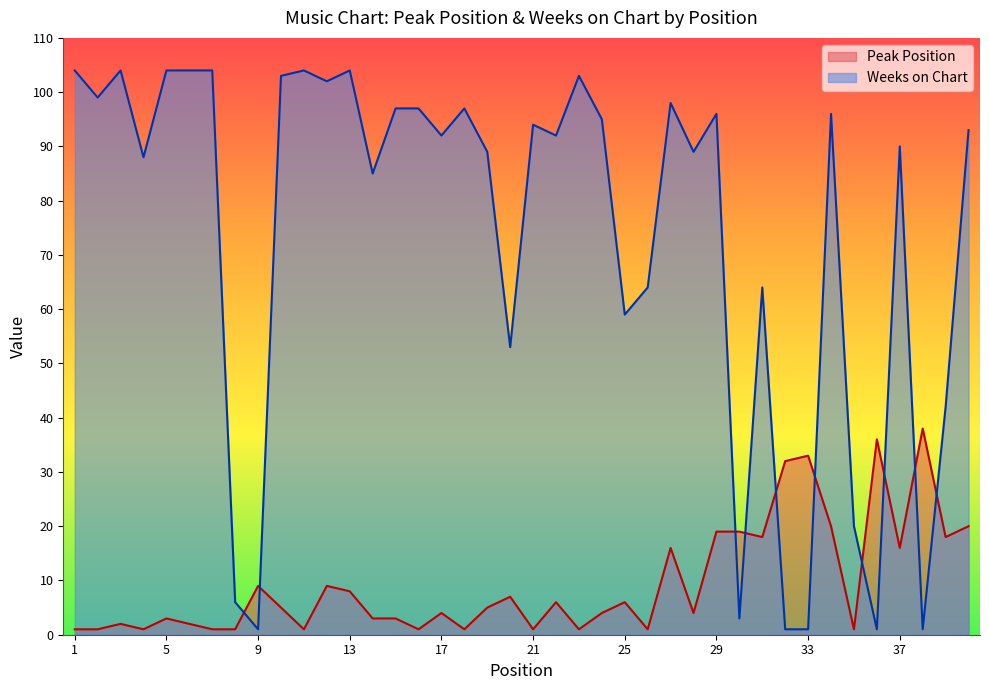

What value does the Weeks on Chart series have at 17?

92